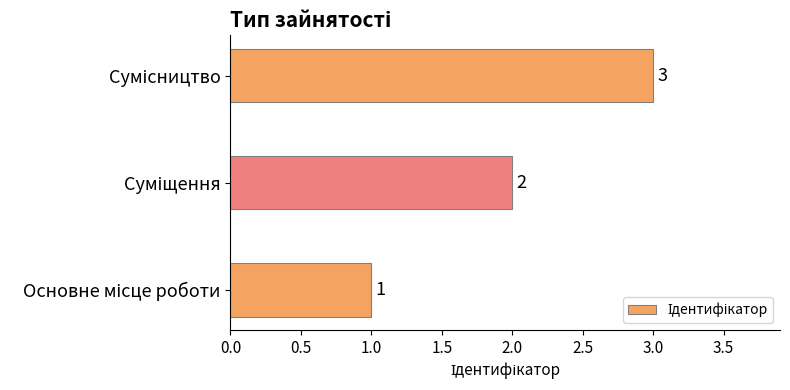

What is the difference between the second highest and minimum values?

1